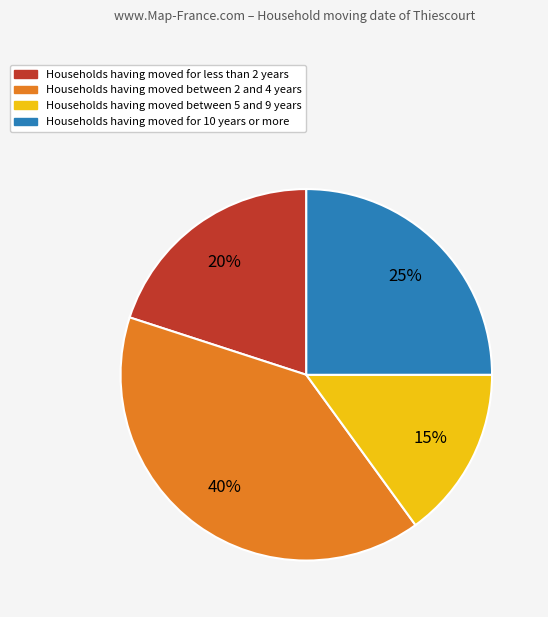

Does any single category account for the majority?

No